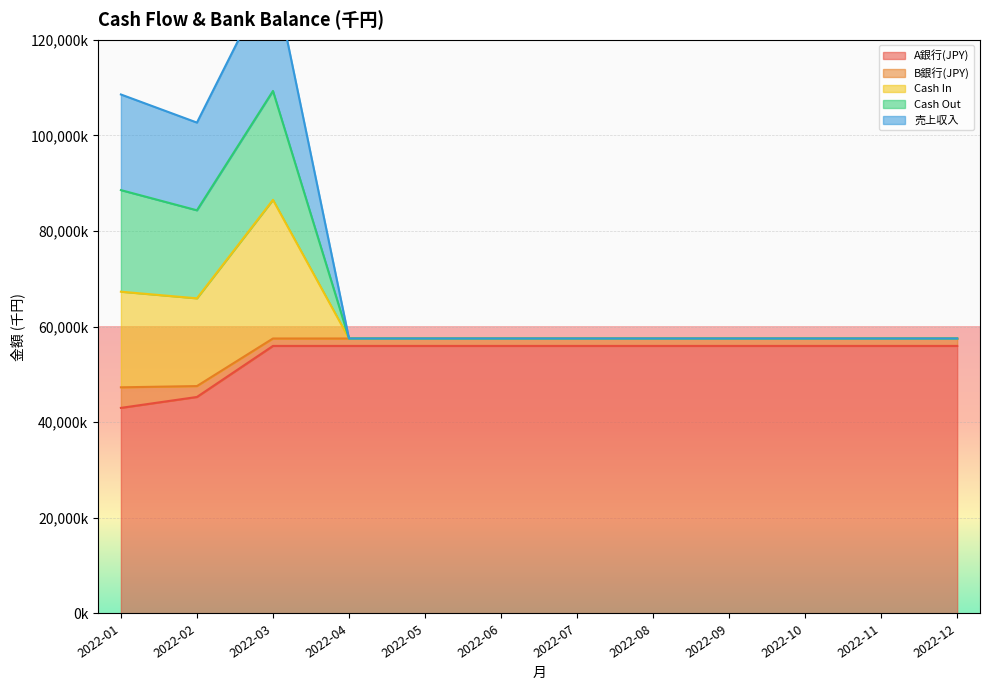

True or false: Cash In has more than 0 points higher than both neighbors.

True